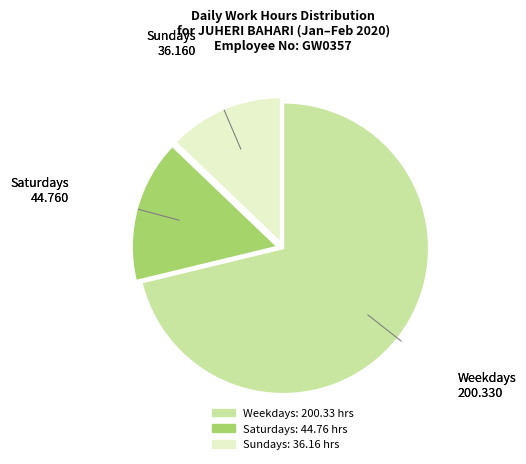

Does any single category account for the majority?

Yes